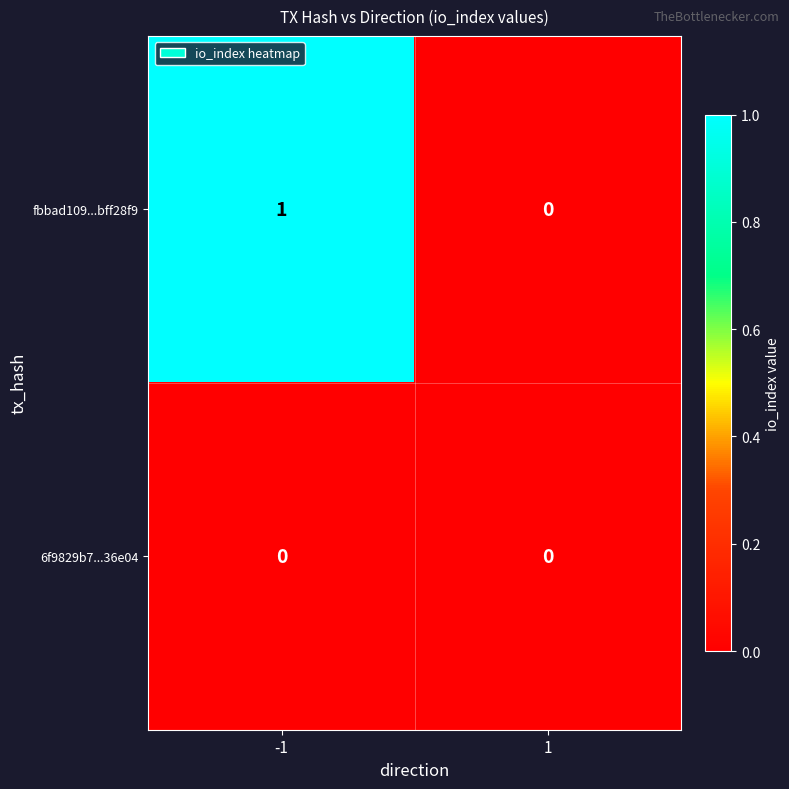

Is it true that fbbad109...bff28f9 equals -1 at 1?

False